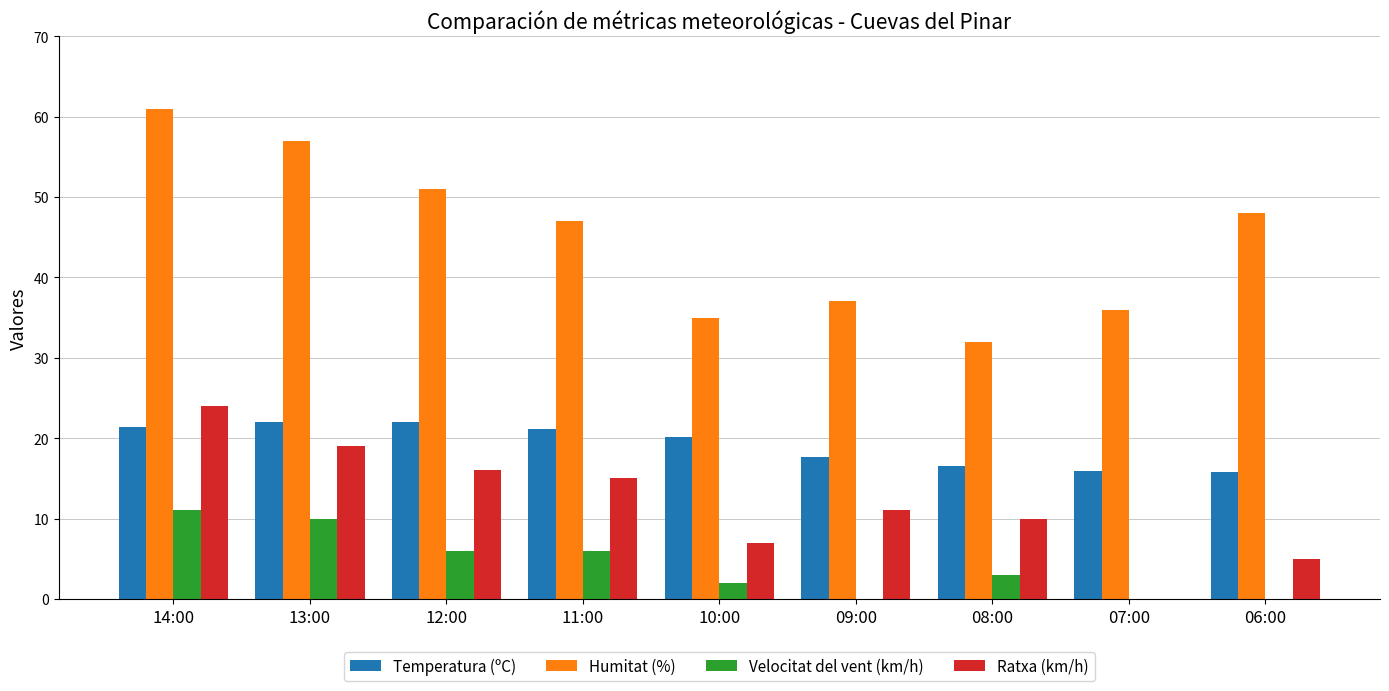

At which label does Humitat (%) reach its peak?

14:00